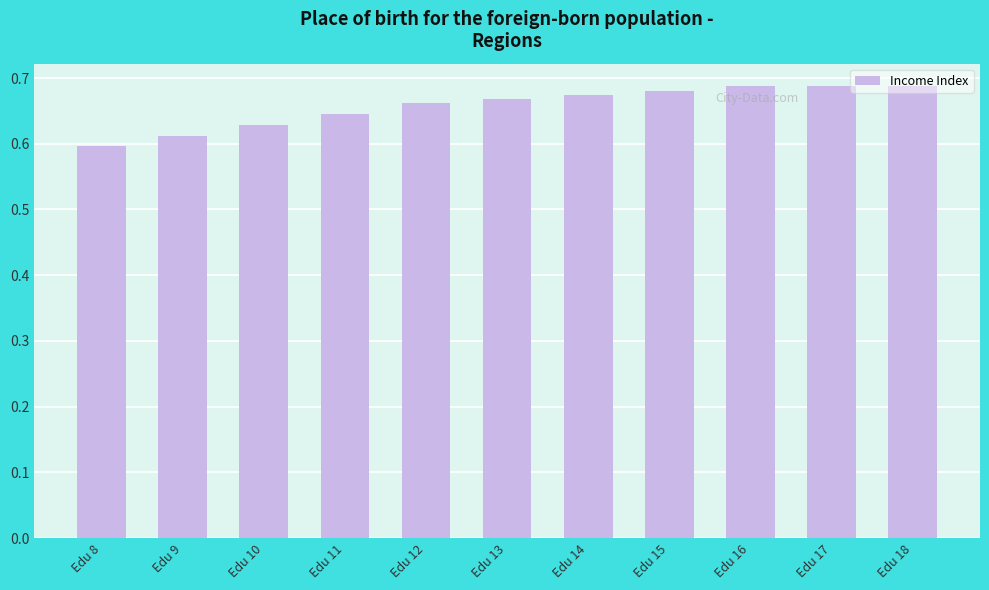

How many bars are there in total?

11